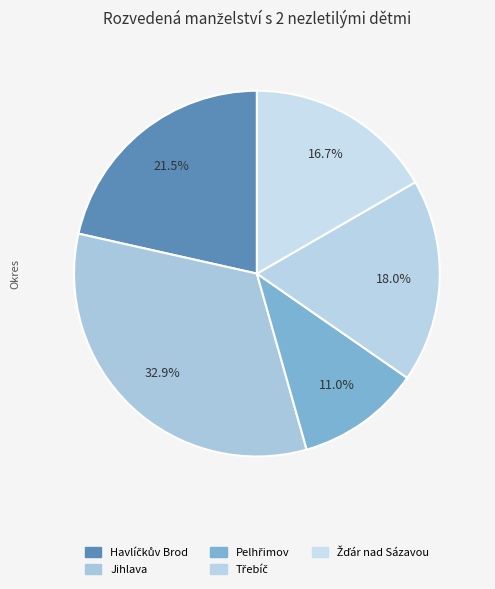

Count the number of slices in the pie.

5